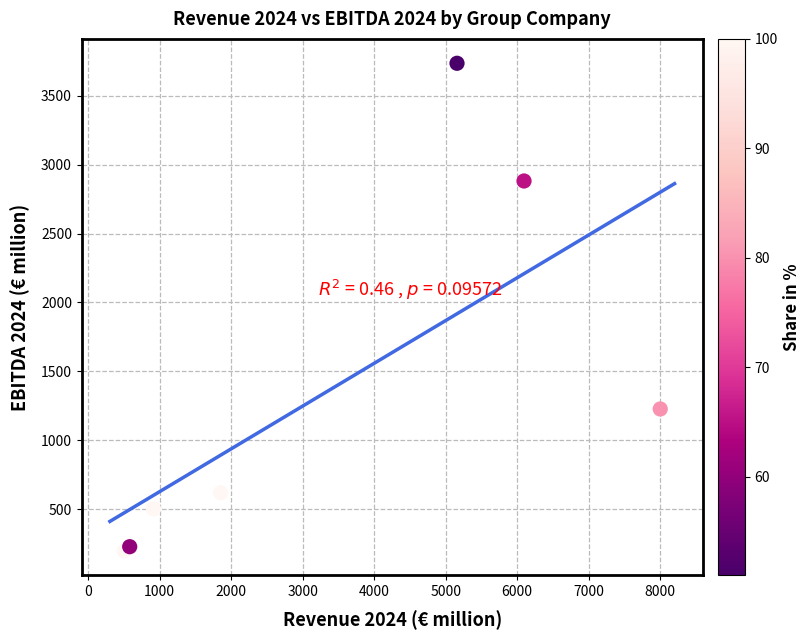

What Y value in the scatter plot is closest to 1966?

1227